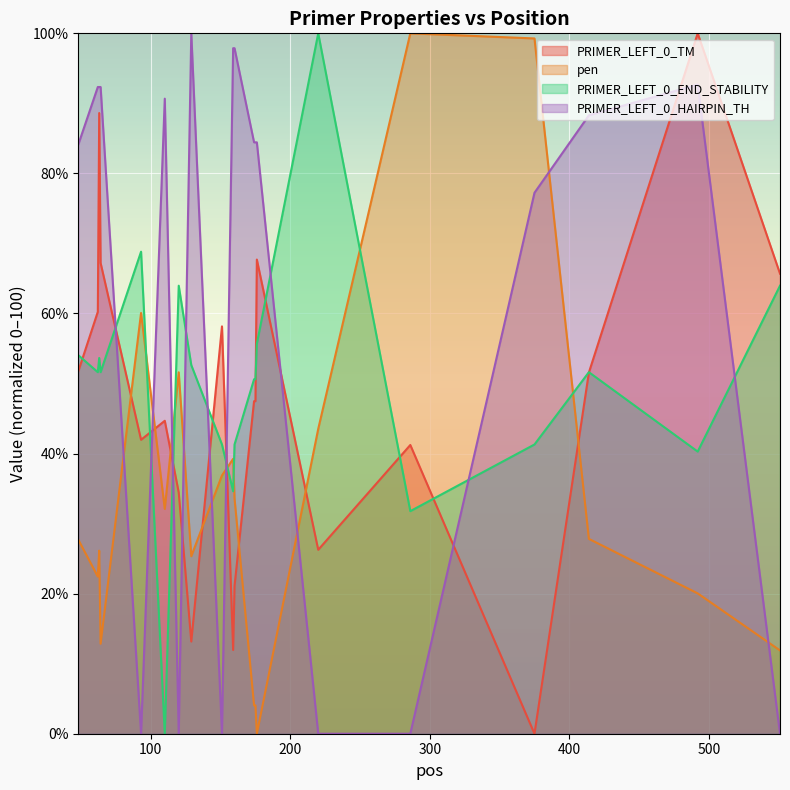

How many lines are shown in the chart?

4